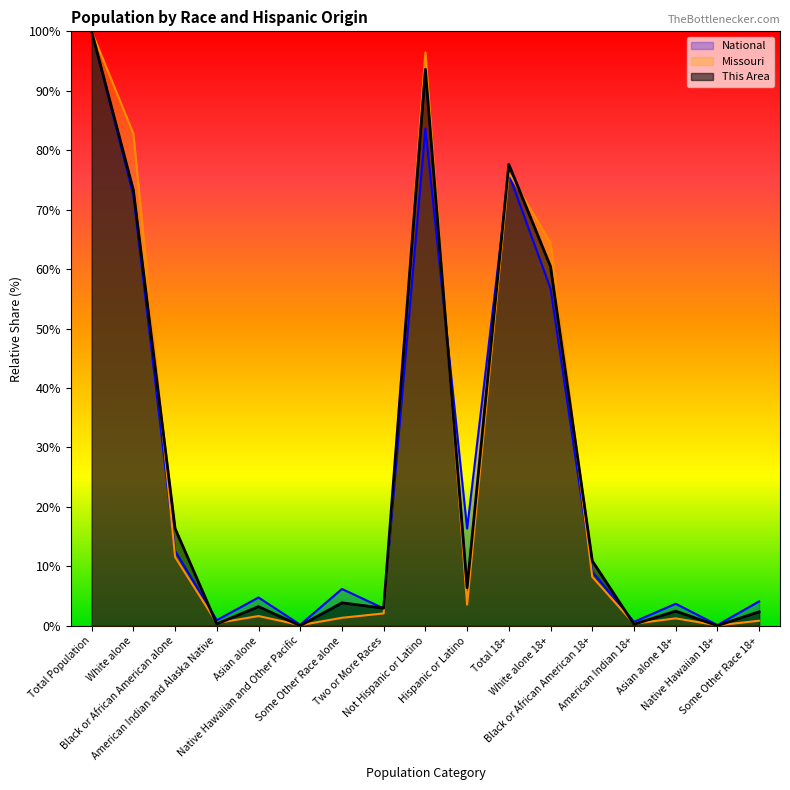

Reading left to right, list all the values displayed in this chart.

This Area: 100.0	73.3	16.4	0.3	3.2	0.0	3.9	3.0	93.6	6.4	77.6	60.4	10.9	0.3	2.5	0.0	2.4
Missouri: 100.0	82.8	11.6	0.5	1.6	0.1	1.3	2.1	96.5	3.5	76.2	64.4	8.2	0.3	1.3	0.1	0.8
National: 100.0	72.4	12.6	0.9	4.8	0.2	6.2	2.9	83.7	16.3	76.0	56.7	9.1	0.7	3.7	0.1	4.1